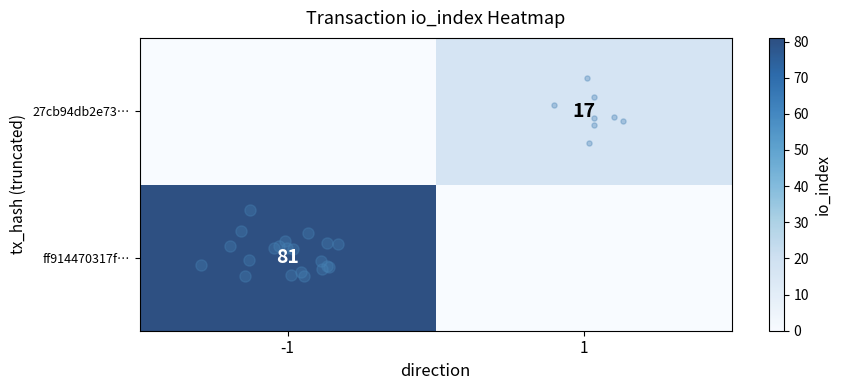

Rank the series at direction from lowest to highest value.

ff914470317fb6145f66419078e8863c0065a09, 27cb94db2e73b6a6603cdc7da19edcf96a4044c